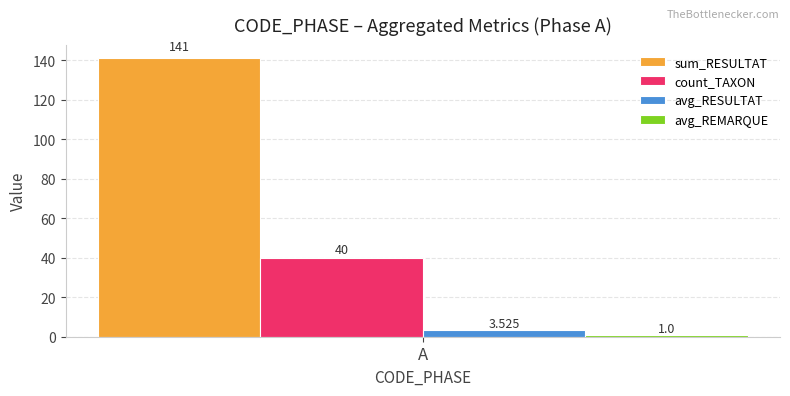

Which series has the largest range (max minus min)?

sum_RESULTAT